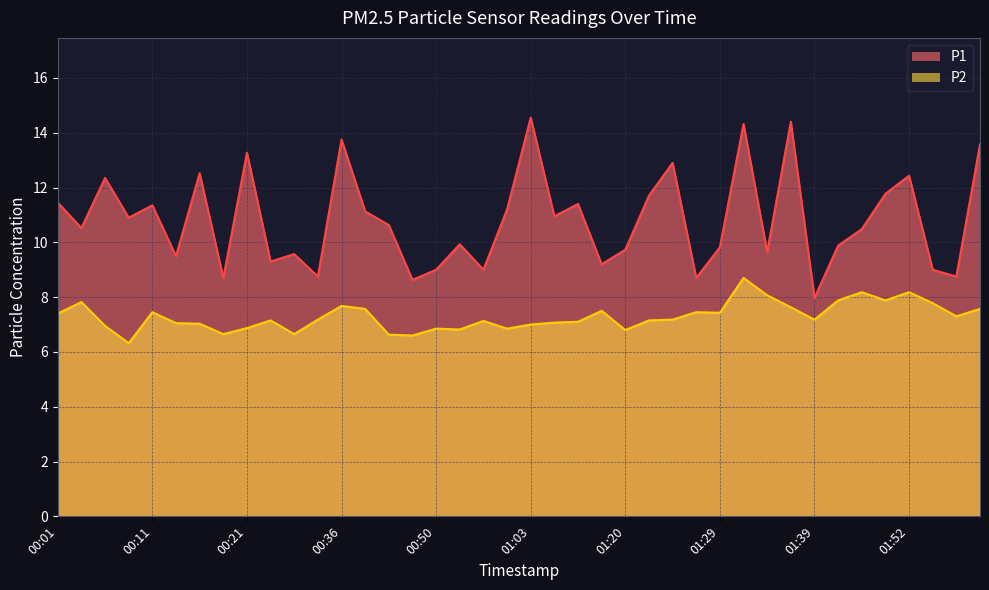

How many data points in P2 are above 7?

28